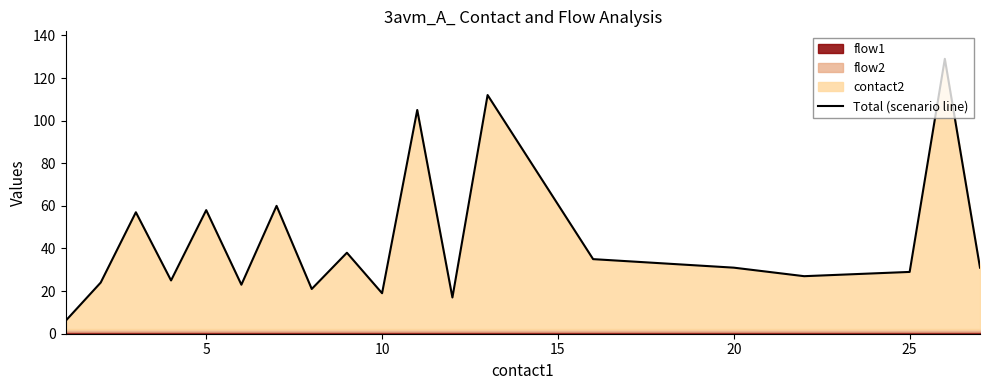

True or false: there are more than 1 points higher than both neighbors.

True